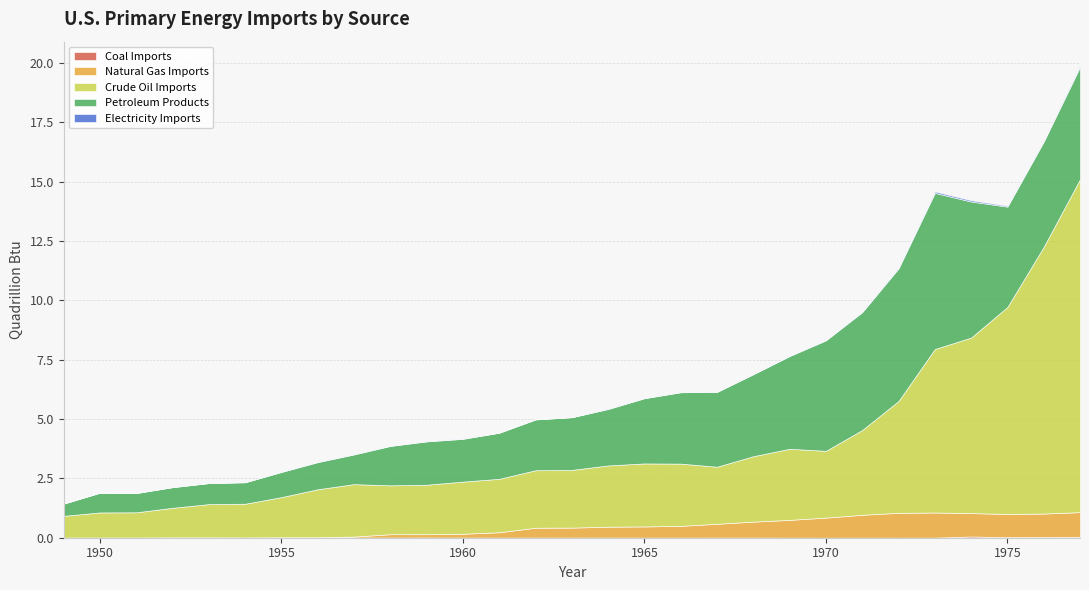

Reading right to left, list all the values displayed in this chart.

Coal Imports: 0.0	0.0	0.0	0.1	0.0	0.0	0.0	0.0	0.0	0.0	0.0	0.0	0.0	0.0	0.0	0.0	0.0	0.0	0.0	0.0	0.0	0.0	0.0	0.0	0.0	0.0	0.0	0.0	0.0
Natural Gas Imports: 1.0	1.0	1.0	1.0	1.1	1.0	1.0	0.8	0.7	0.7	0.6	0.5	0.5	0.5	0.4	0.4	0.2	0.2	0.1	0.1	0.0	0.0	0.0	0.0	0.0	0.0	0.0	0.0	0.0
Crude Oil Imports: 14.0	11.2	8.7	7.4	6.9	4.7	3.6	2.8	3.0	2.8	2.4	2.6	2.7	2.6	2.4	2.4	2.3	2.2	2.1	2.1	2.2	2.0	1.7	1.4	1.4	1.2	1.1	1.1	0.9
Petroleum Products: 4.7	4.4	4.2	5.7	6.6	5.6	5.0	4.7	3.9	3.5	3.2	3.0	2.7	2.4	2.2	2.1	1.9	1.8	1.8	1.7	1.3	1.1	1.1	0.9	0.9	0.9	0.8	0.8	0.5
Electricity Imports: 0.1	0.0	0.0	0.1	0.1	0.0	0.0	0.0	0.0	0.0	0.0	0.0	0.0	0.0	0.0	0.0	0.0	0.0	0.0	0.0	0.0	0.0	0.0	0.0	0.0	0.0	0.0	0.0	0.0